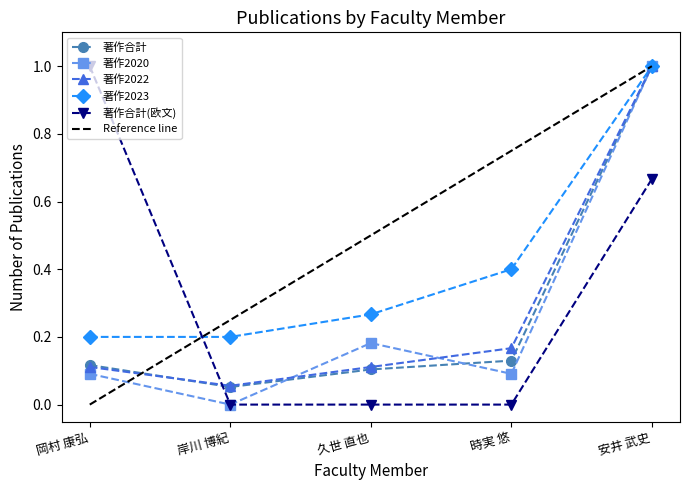

Where is the first local minimum for 著作合計?

岸川 博紀